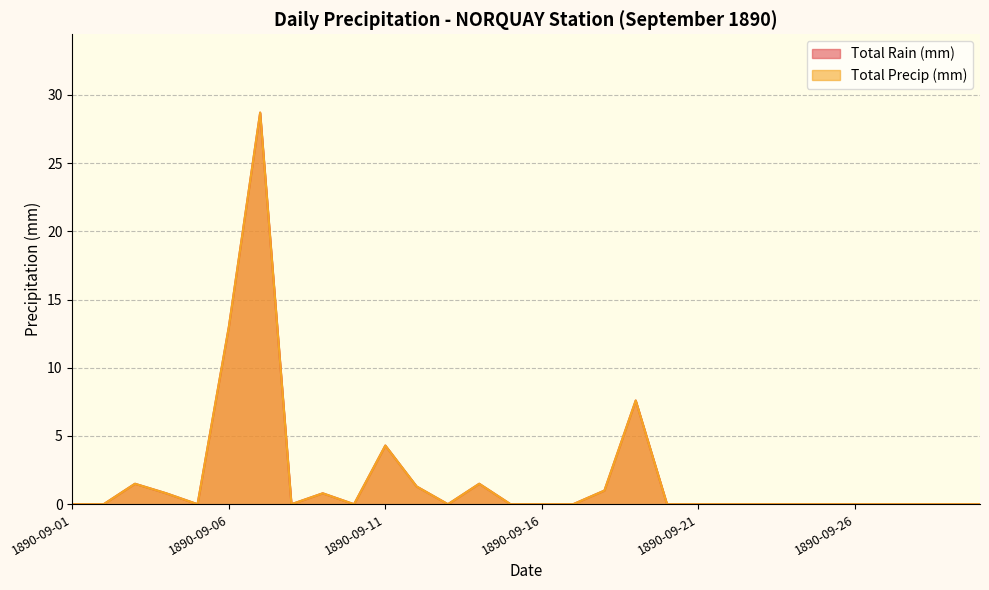

What are all the series names shown in the legend?

Total Rain (mm), Total Precip (mm)